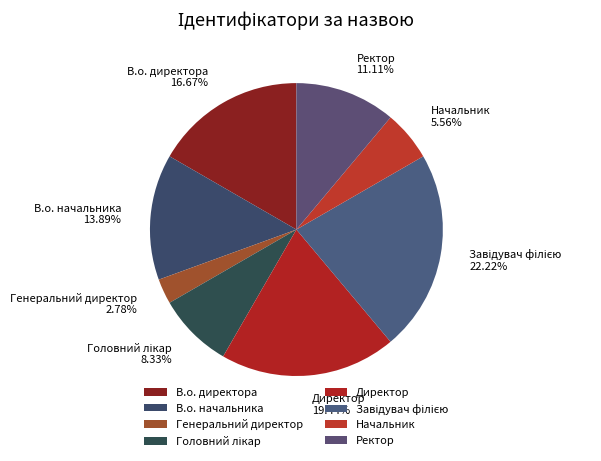

To the nearest percent, what portion does Генеральний директор represent?

3%